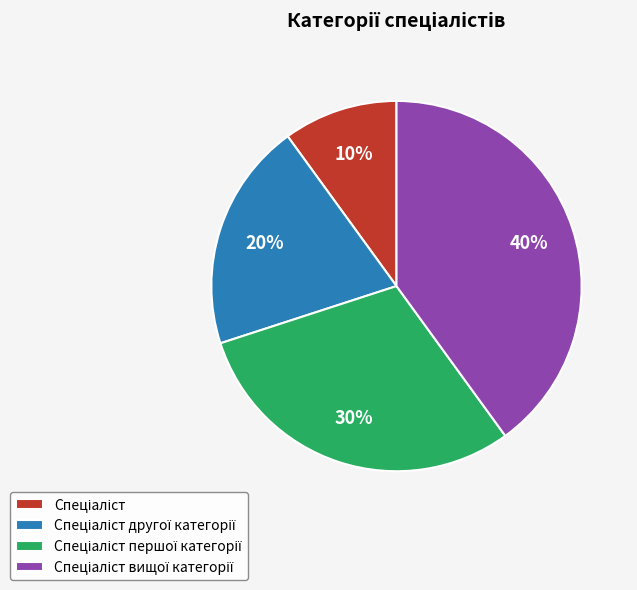

Is there any slice that represents more than half of the pie?

No